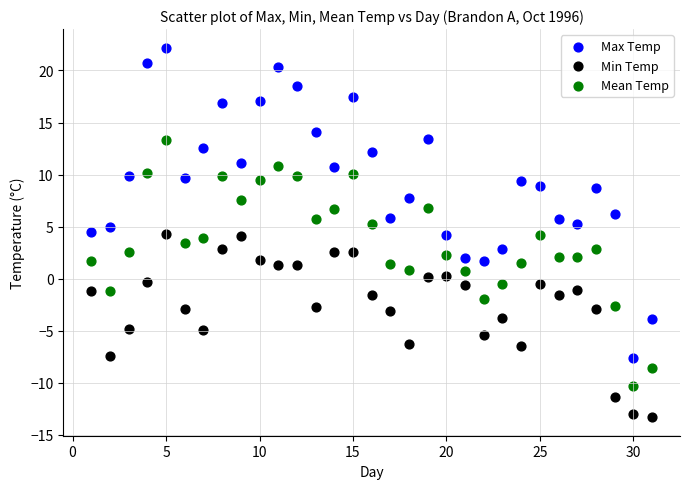

Which series has the largest Y range (max minus min)?

Max Temp